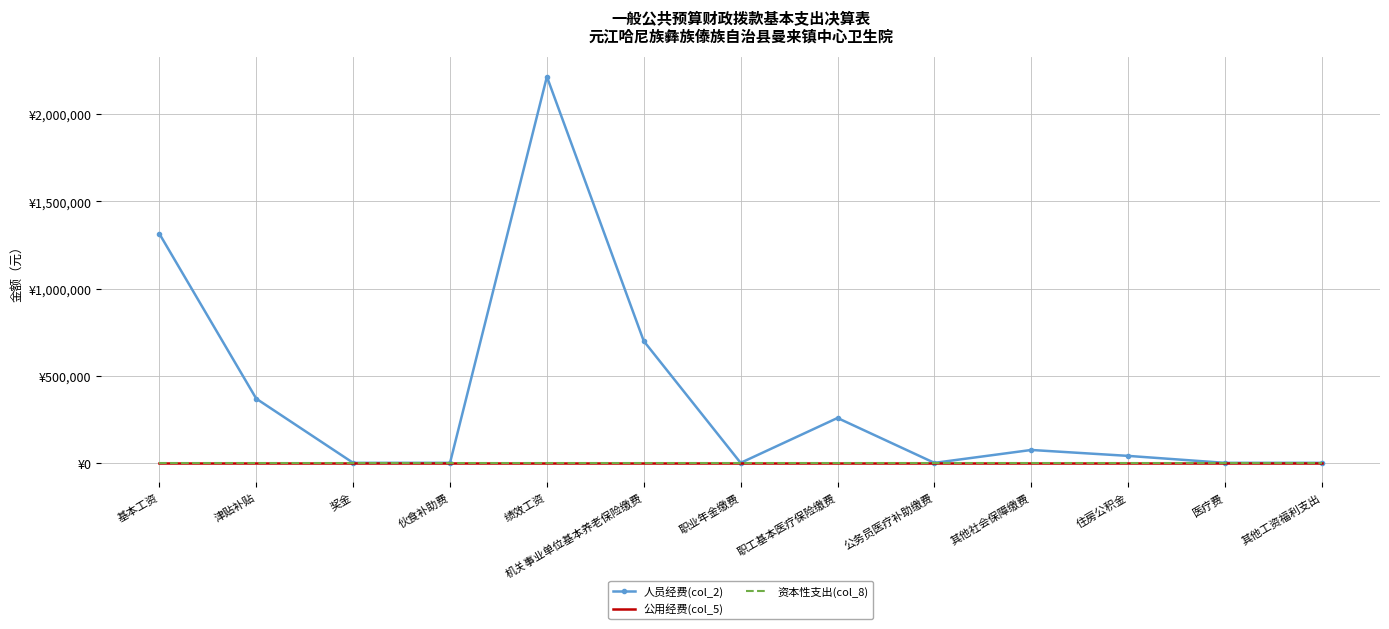

The value of 公用经费(col_5) at 其他工资福利支出 is 0.0. True or false?

True